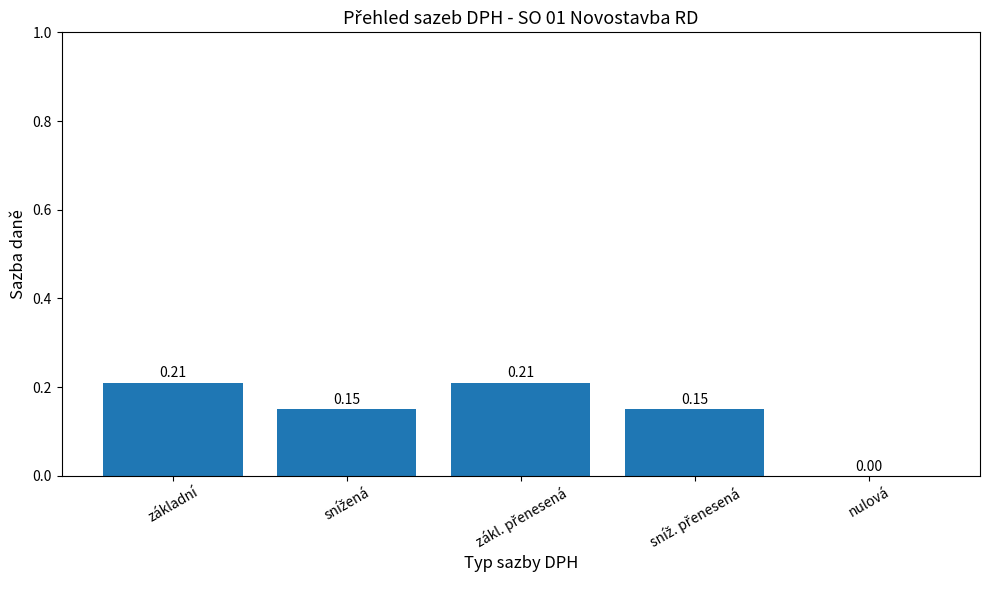

Where is the data nearest to the value 0?

nulová